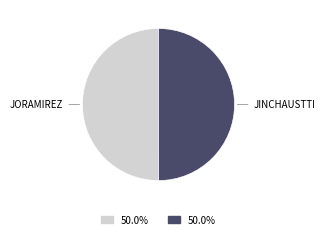

Count the number of slices in the pie.

2